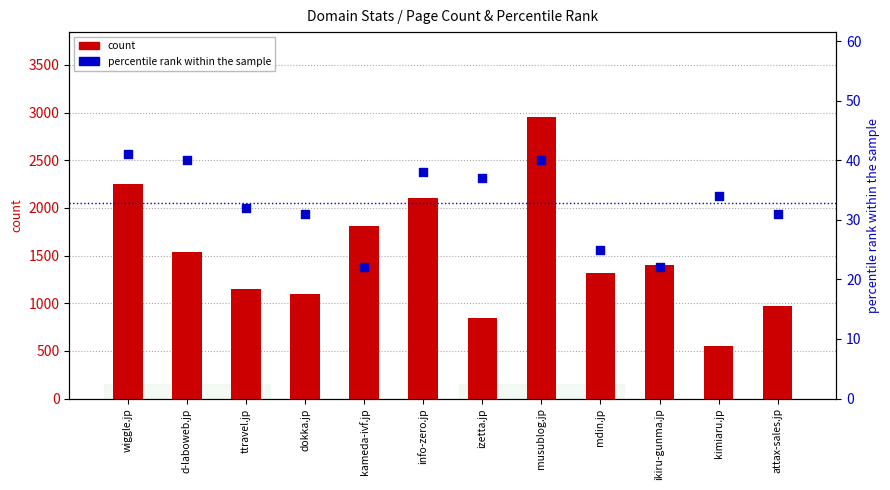

Which series reaches the maximum Y coordinate?

count